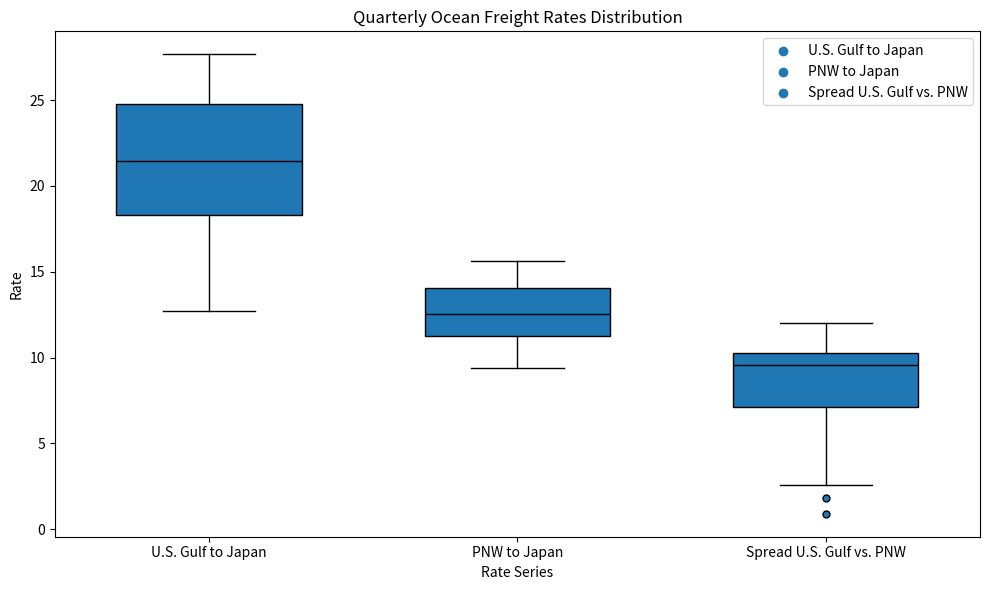

Comparing the boxes themselves (not the whiskers), which one is the tallest?

U.S. Gulf to Japan